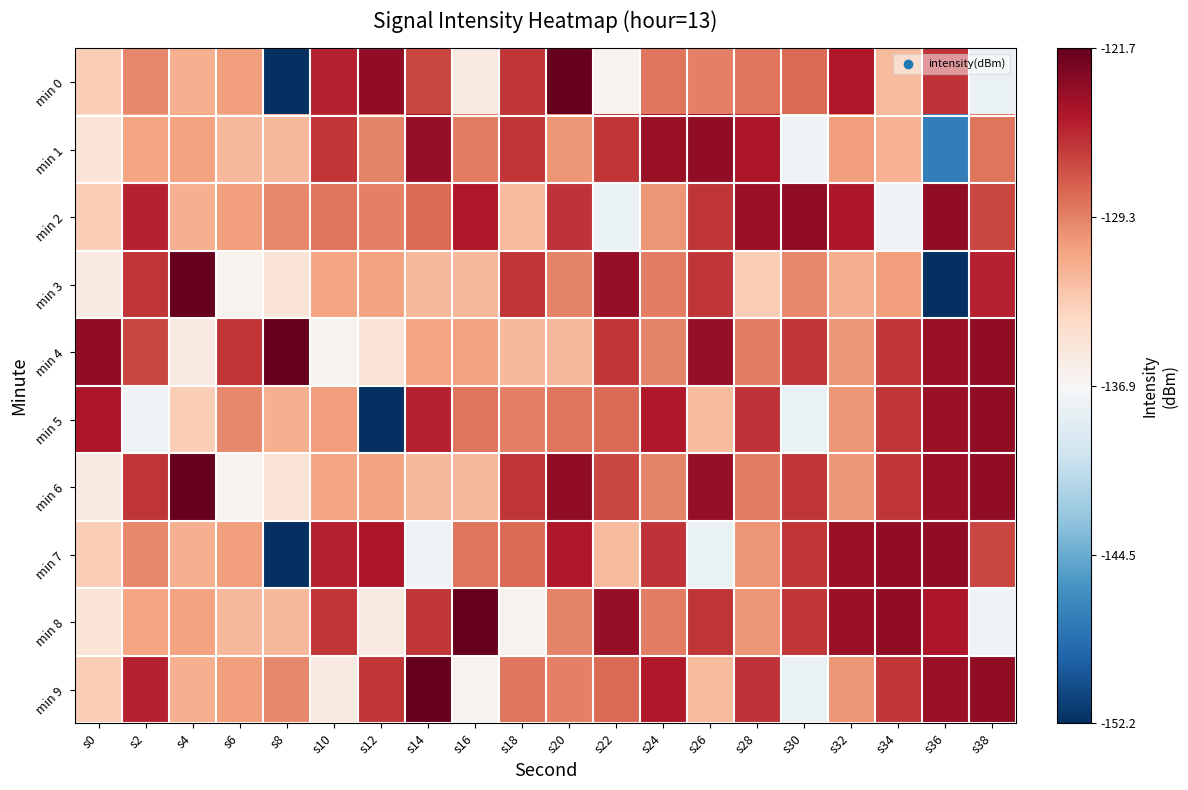

Rank the series by their maximum value, from highest to lowest.

min 0, min 3, min 4, min 6, min 8, min 9, min 2, min 7, min 1, min 5